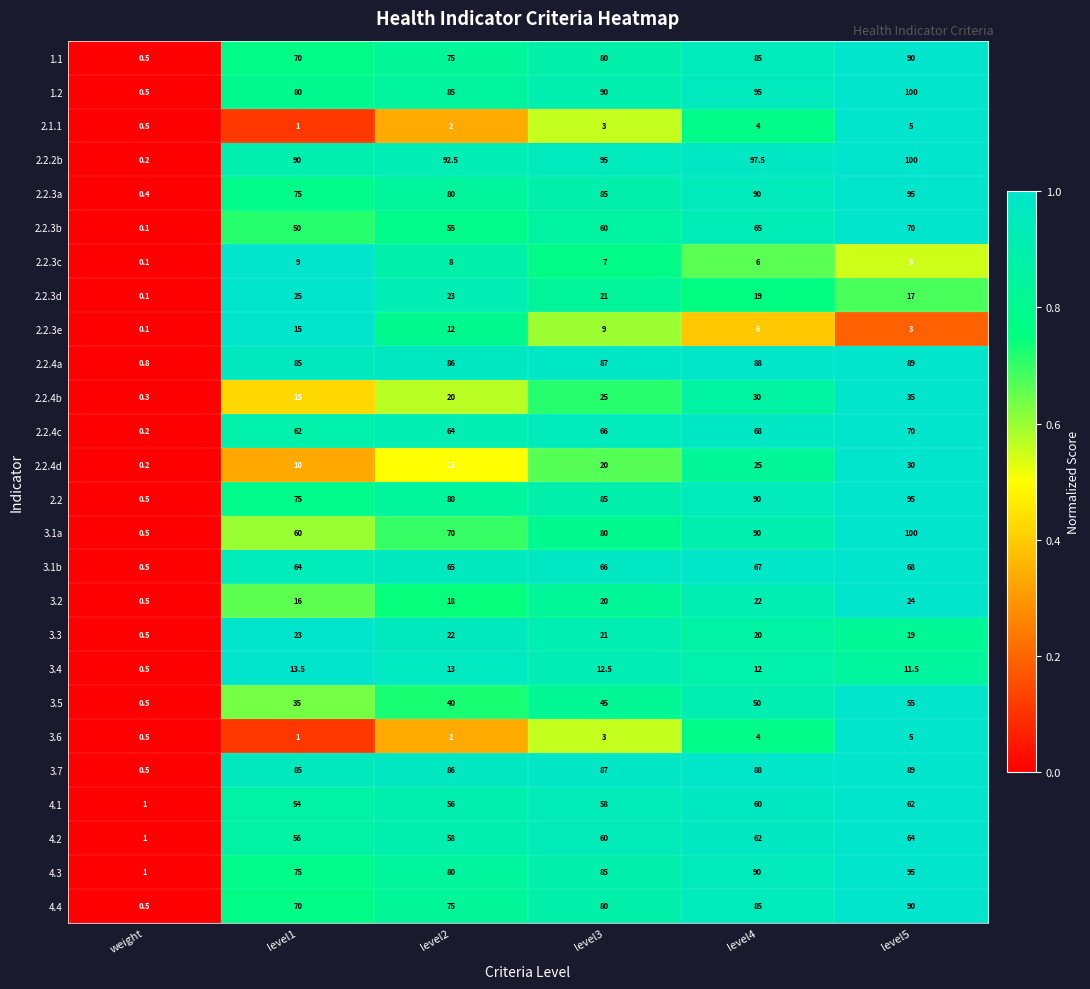

Rank the categories by 4.4 value from lowest to highest.

weight, level1, level2, level3, level4, level5